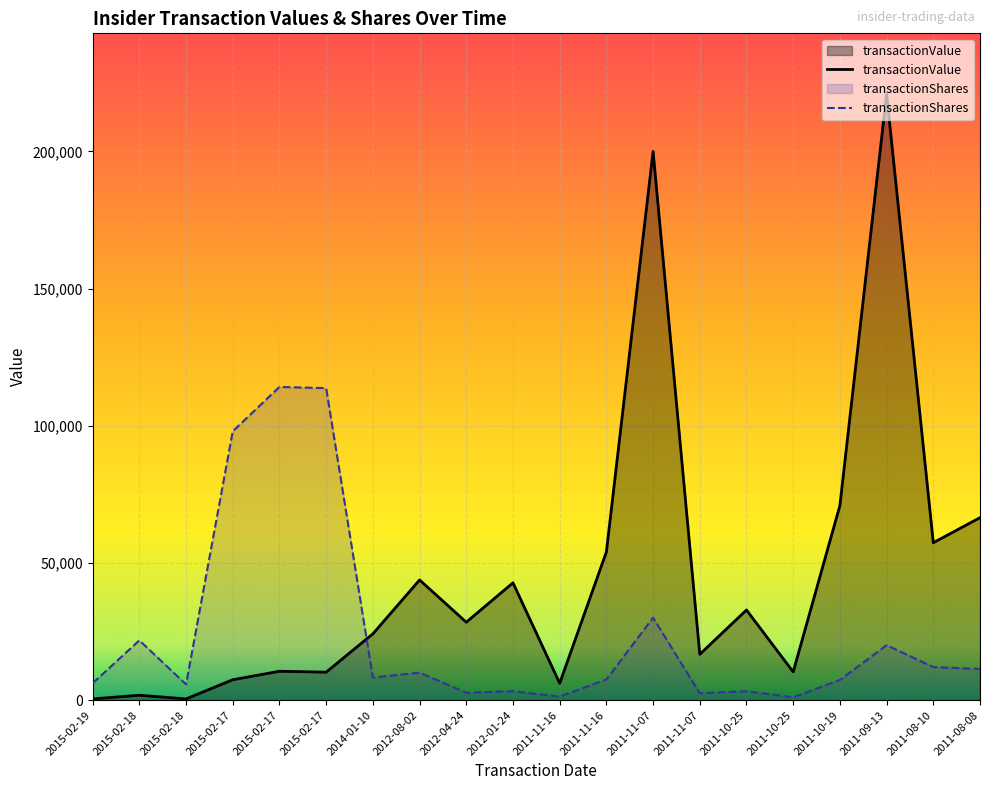

At which category is the sum across all series the highest?

2011-09-13